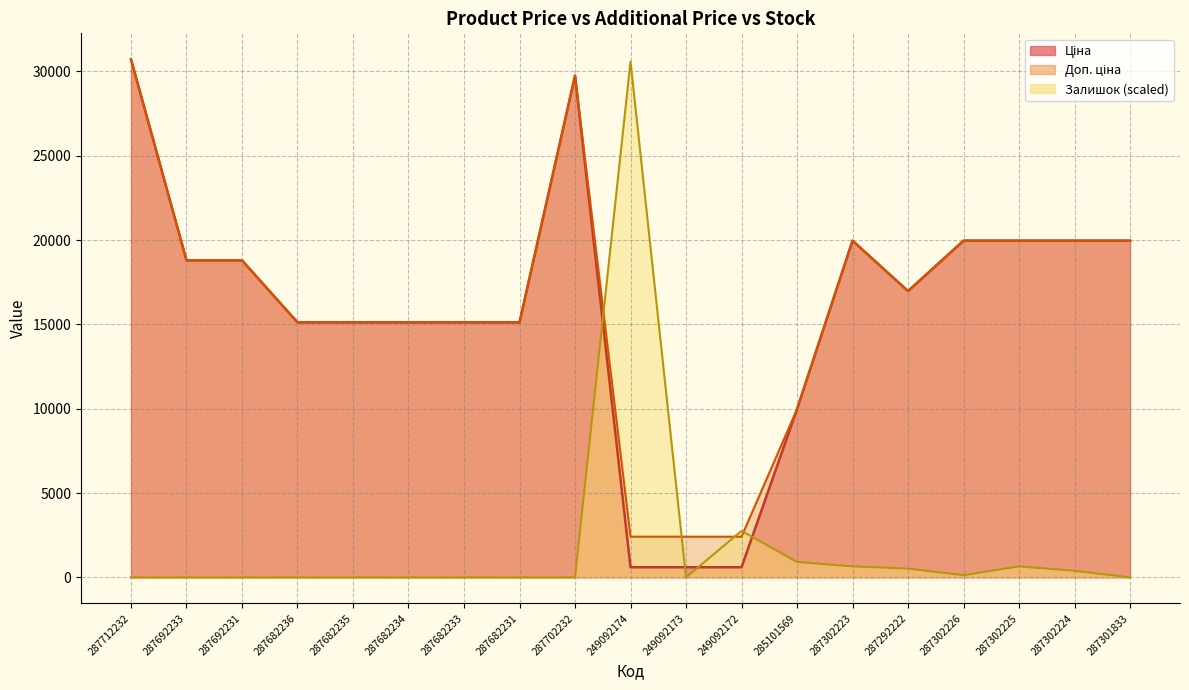

Where do Доп. ціна and Залишок first cross each other?

287702232 and 249092174